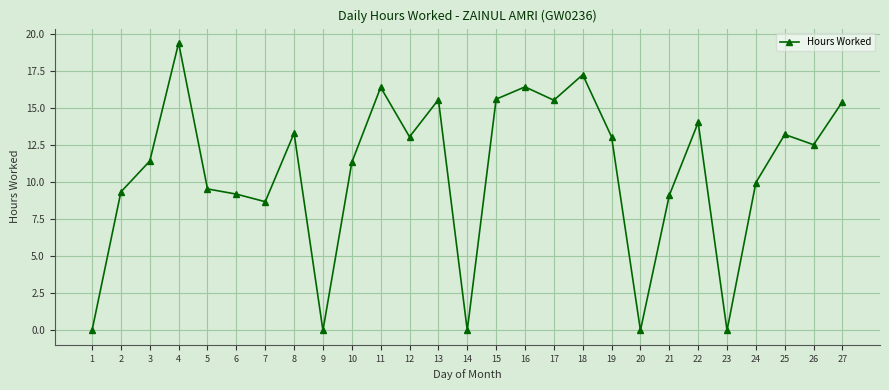

How many lines are shown in the chart?

1